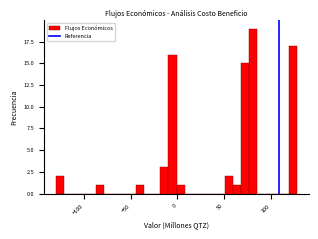

Read against the x-axis, roughly where is the centre of the tallest bar?

80